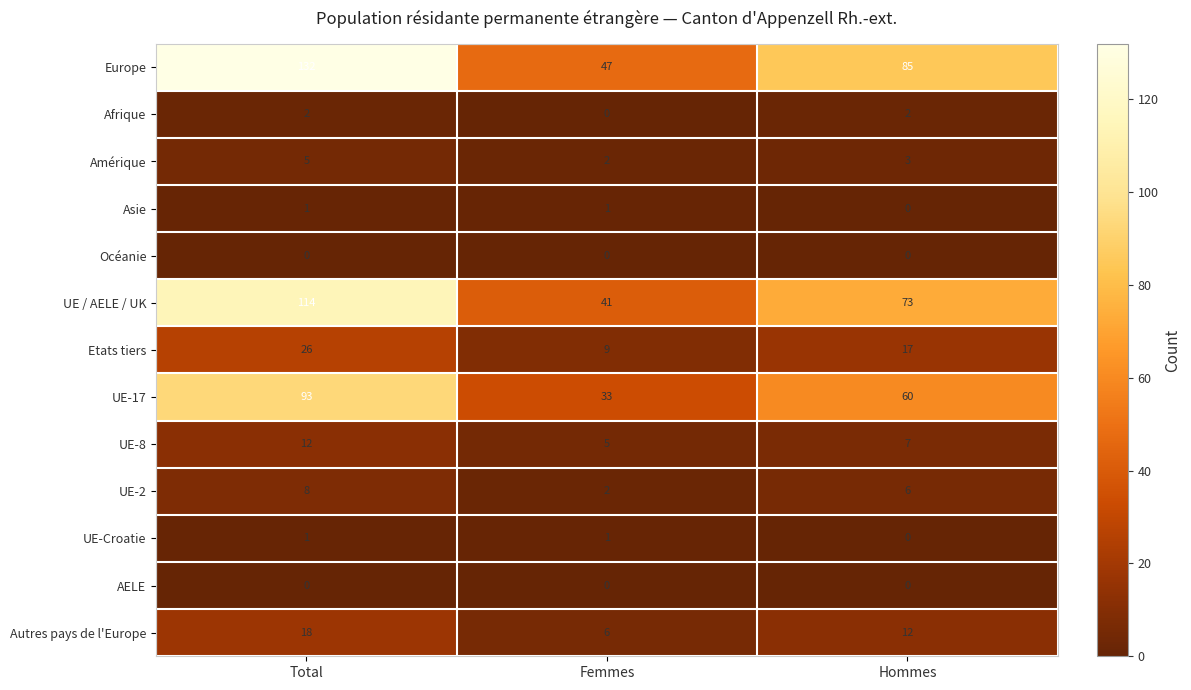

What is the greatest value displayed?

132